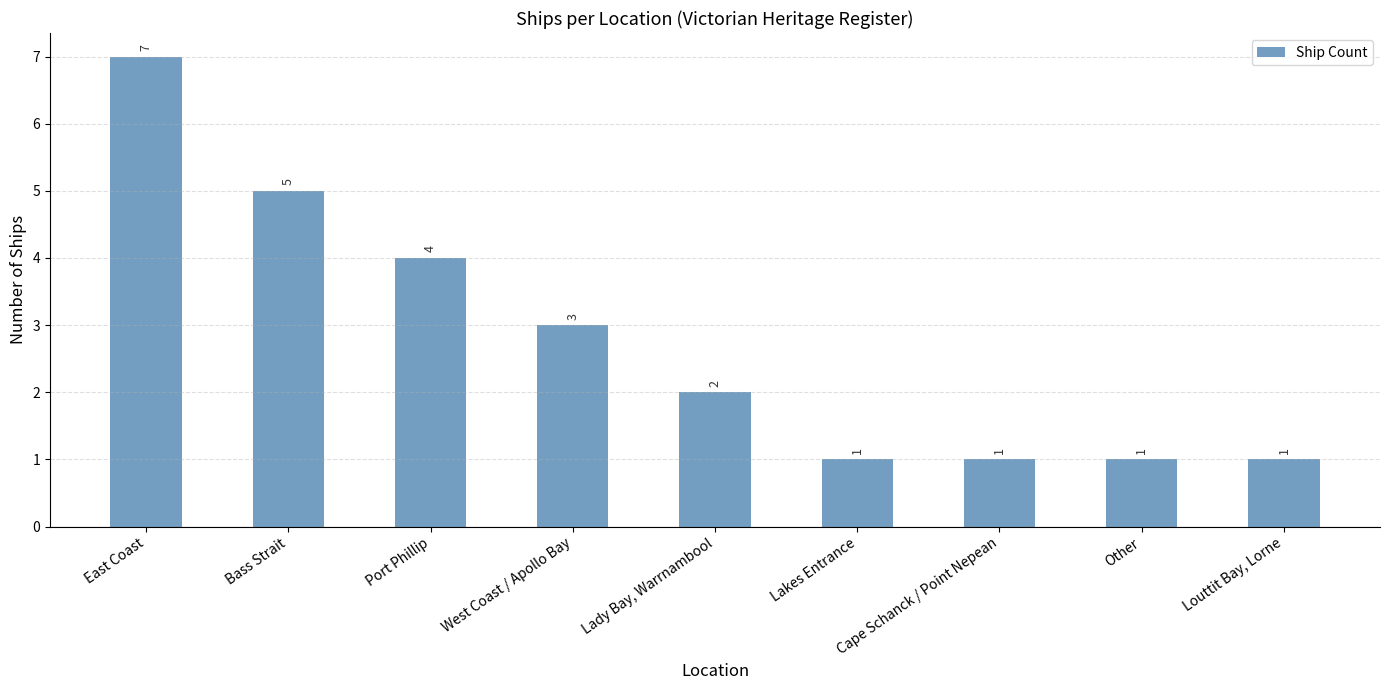

Reading left to right, extract all data points from this chart.

East Coast=7	Bass Strait=5	Port Phillip=4	West Coast / Apollo Bay=3	Lady Bay, Warrnambool=2	Lakes Entrance=1	Cape Schanck / Point Nepean=1	Other=1	Louttit Bay, Lorne=1